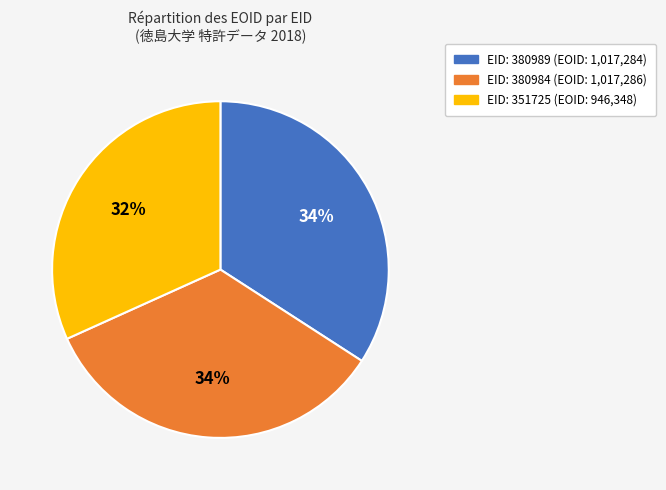

Does any single category account for the majority?

No